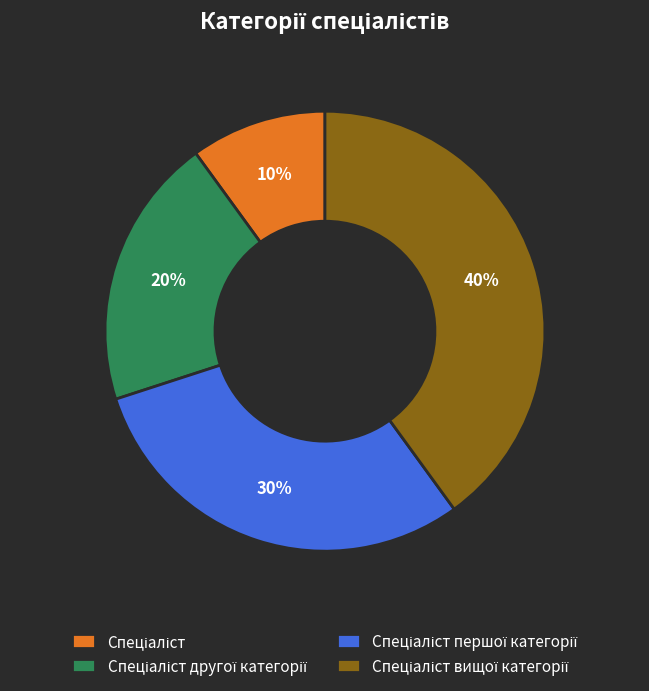

Is there a majority slice in this chart?

No